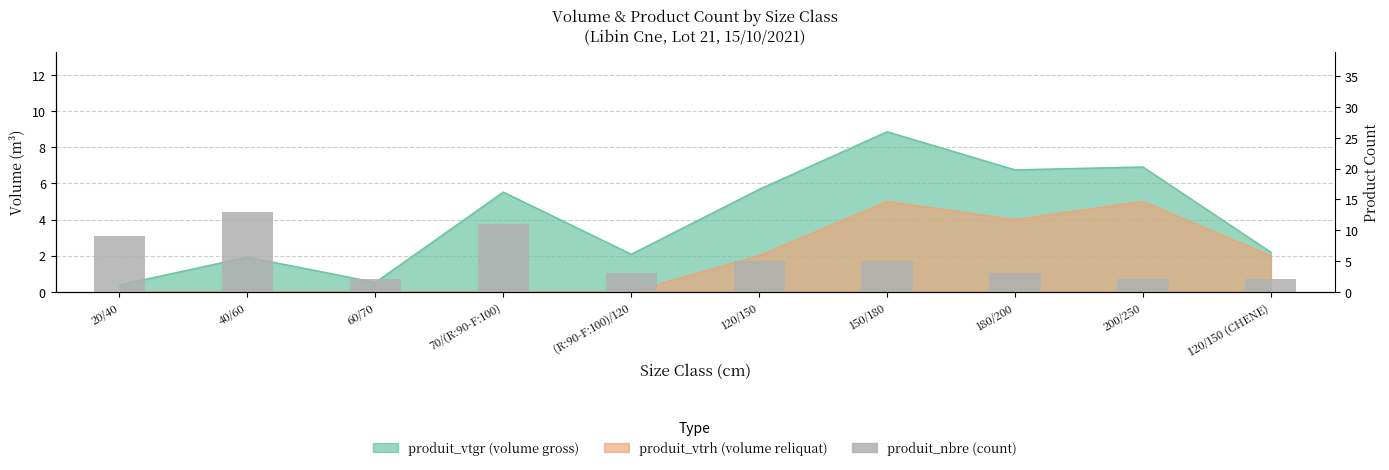

What position from the left is 20/40?

1